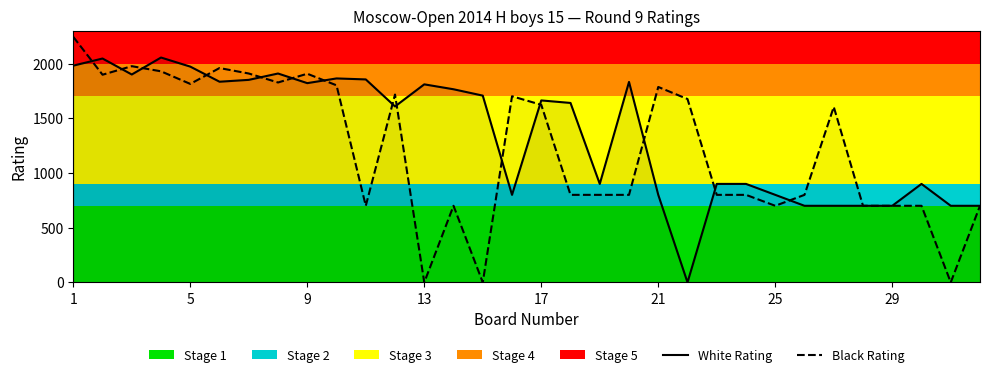

Is it true that Black Rating equals 2755 at 11?

False